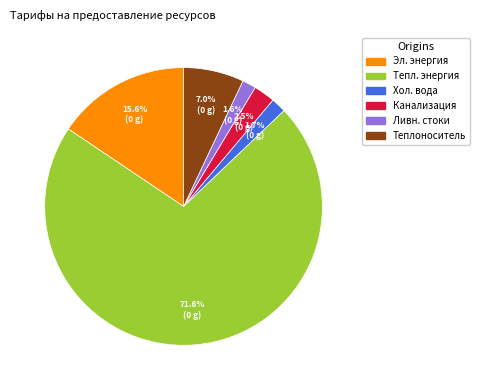

How much of the chart is everything except Ливн. стоки?

98.4%